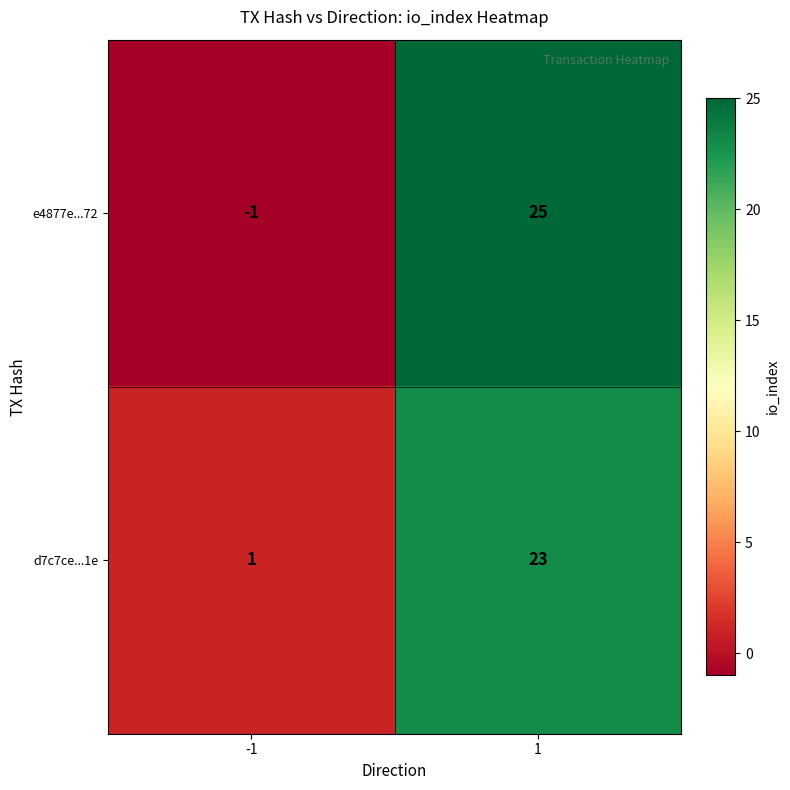

What is the sum of all d7c7ce...1e values?

24